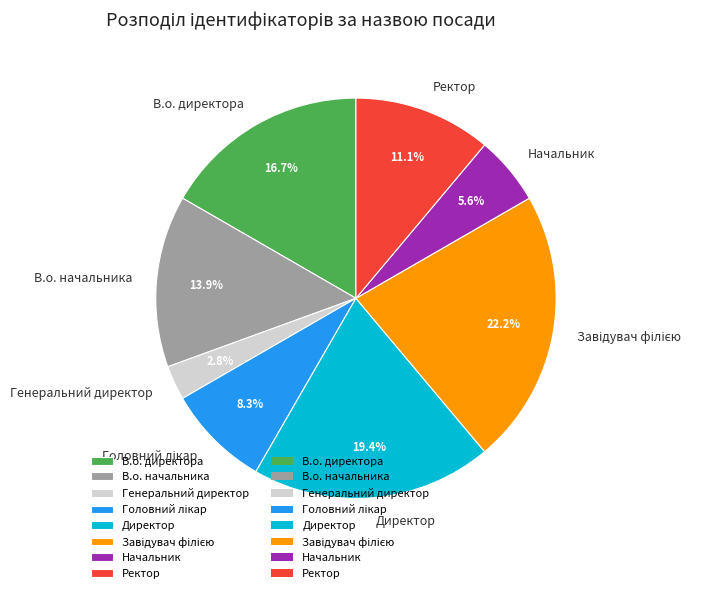

Is there any slice that represents more than half of the pie?

No